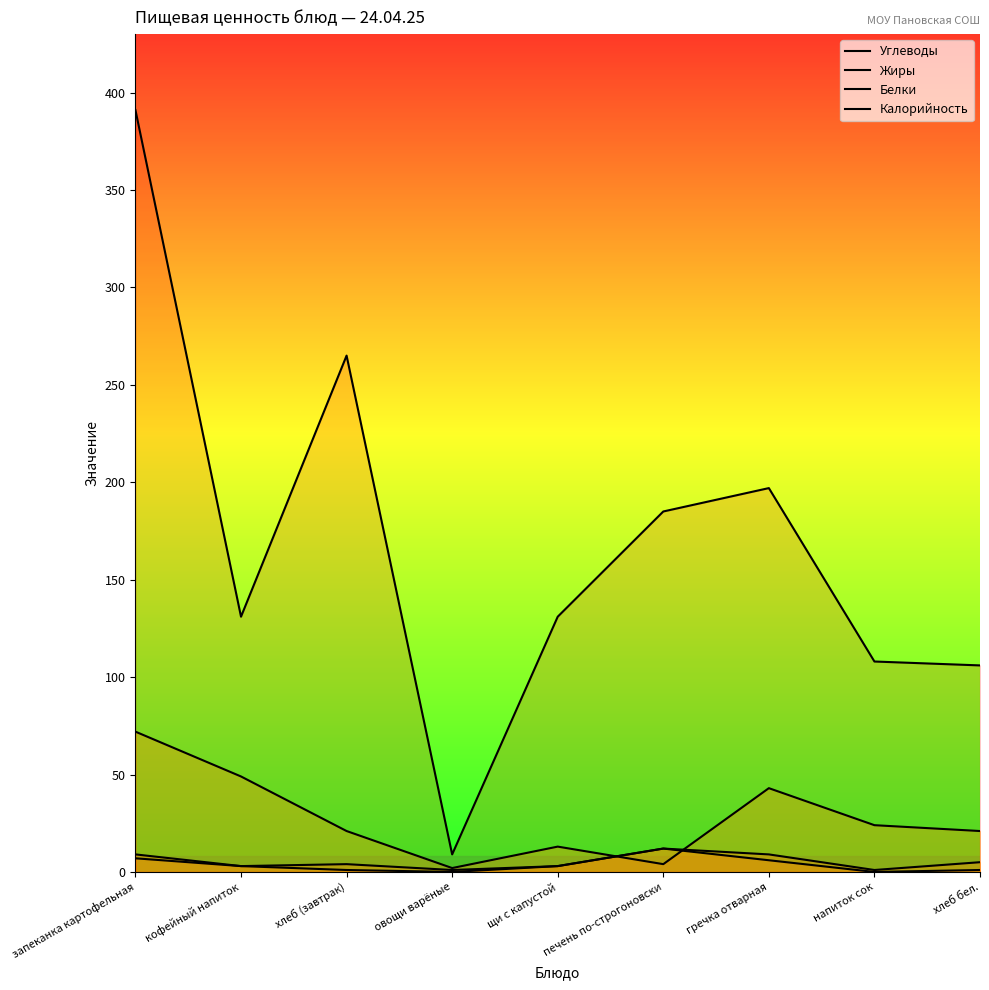

What is the approximate value of Белки at печень по-строгоновски, to the nearest 10?

10